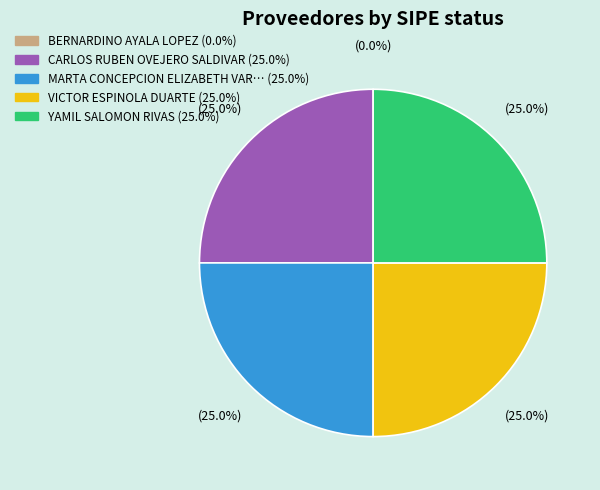

Rank the categories by value from highest to lowest.

CARLOS RUBEN OVEJERO SALDIVAR, MARTA CONCEPCION ELIZABETH VARGAS GIMENEZ, VICTOR ESPINOLA DUARTE, YAMIL SALOMON RIVAS, BERNARDINO AYALA LOPEZ